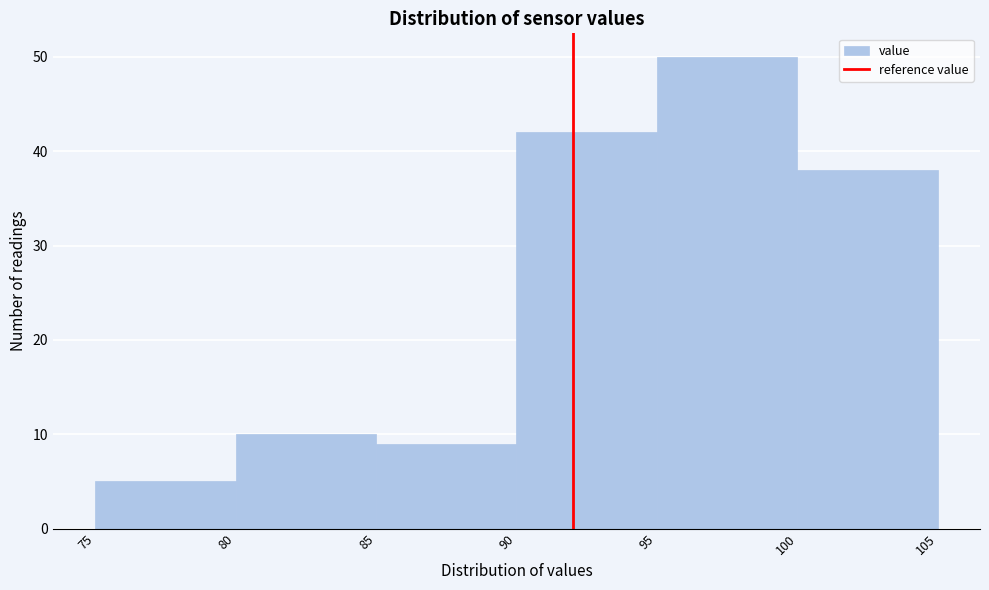

Reading left to right, transcribe this chart: for each bar, give the range it covers on the x-axis and its height. The values are not printed on the chart, so give them approximately, as read against the axis.

75 to 80: 5
80 to 85: 10
85 to 90: 9
90 to 95: 42
95 to 100: 50
100 to 105: 38